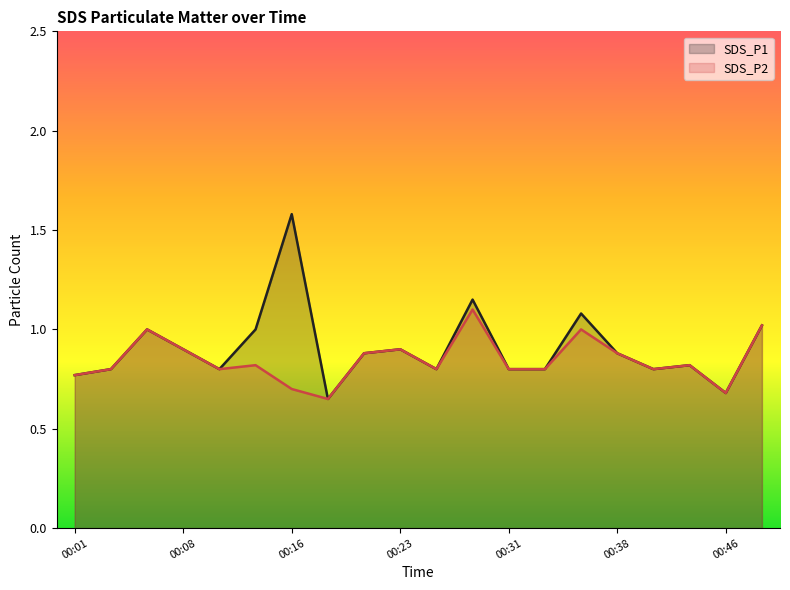

True or false: SDS_P2 has a value of 0.3 at 00:03.

False